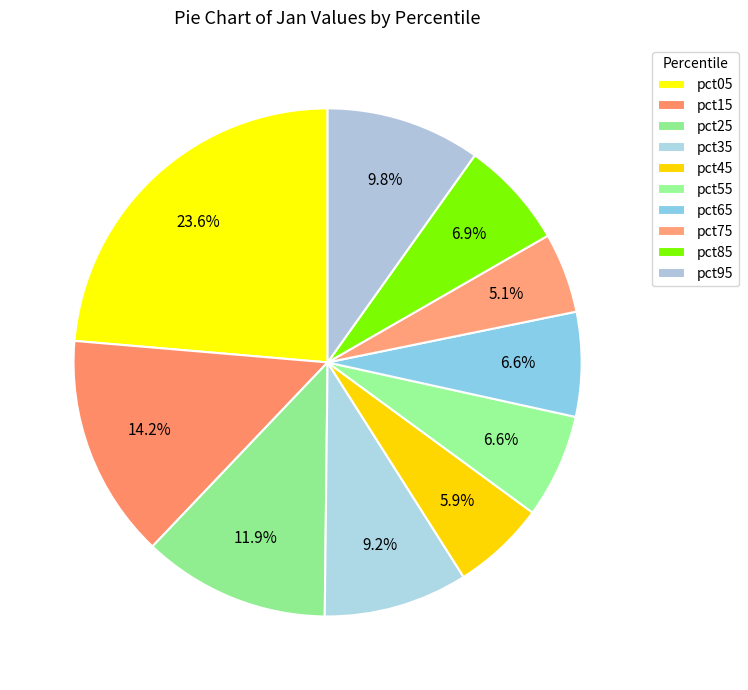

What is the smallest slice in the pie chart?

pct75